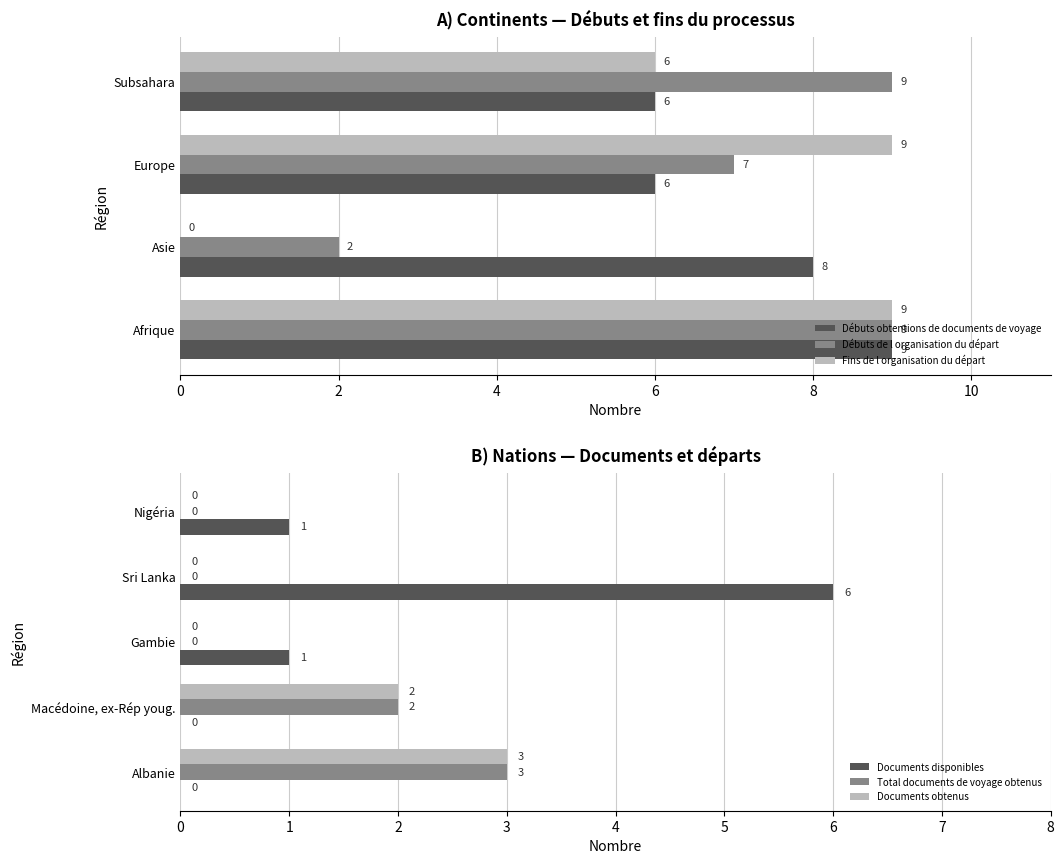

What is the sum of the Débuts obtentions de documents de voyage values at Europe and Asie?

14